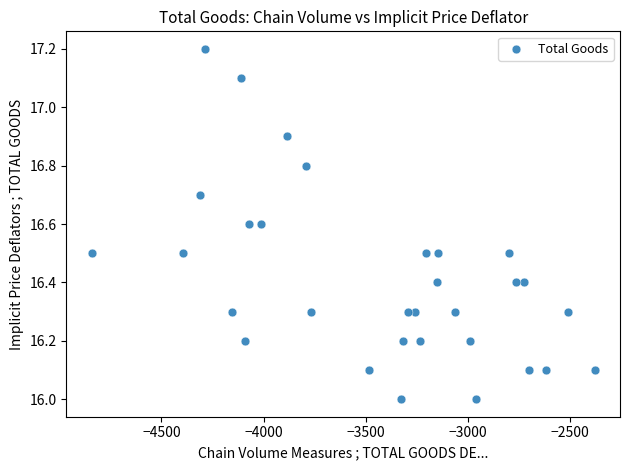

What is the range of X values (max minus min)?

2462.0